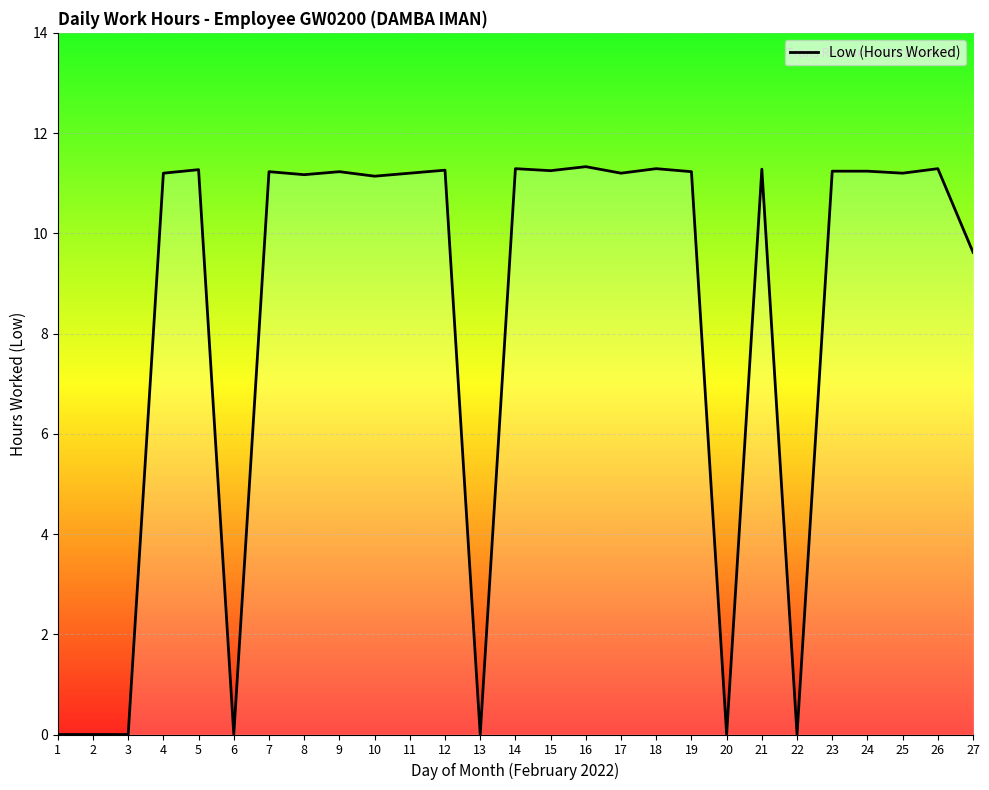

Where is the data nearest to the value 5?

27